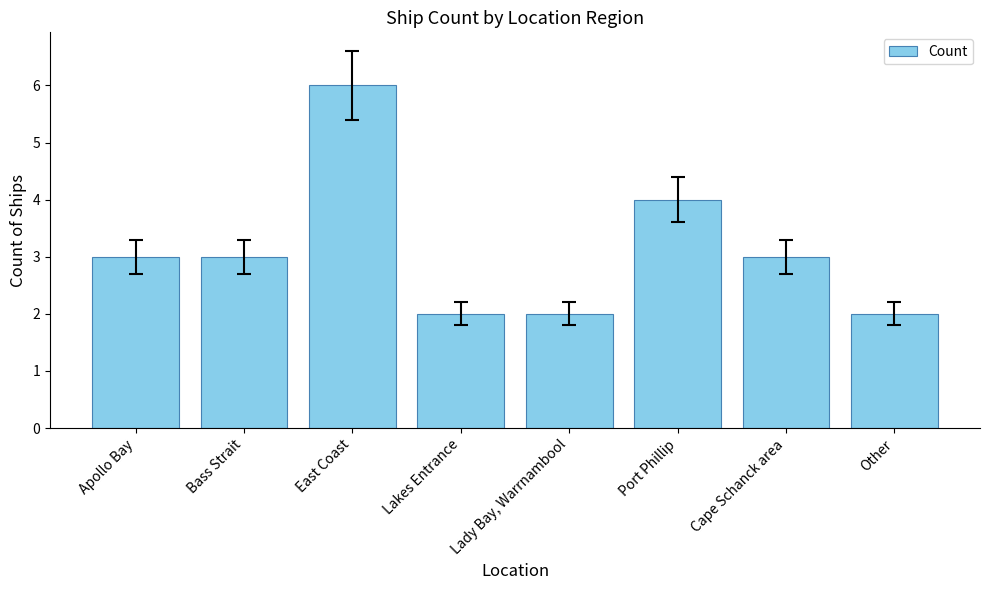

Reading left to right, what are all the values shown in this chart?

3	3	6	2	2	4	3	2